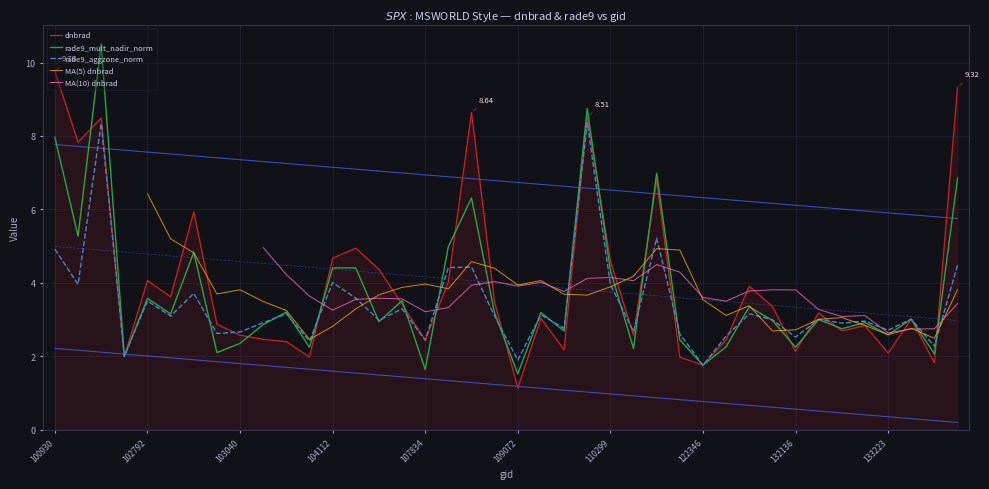

What value does the rade9_mult_nadir_norm series have at 33?

3.0